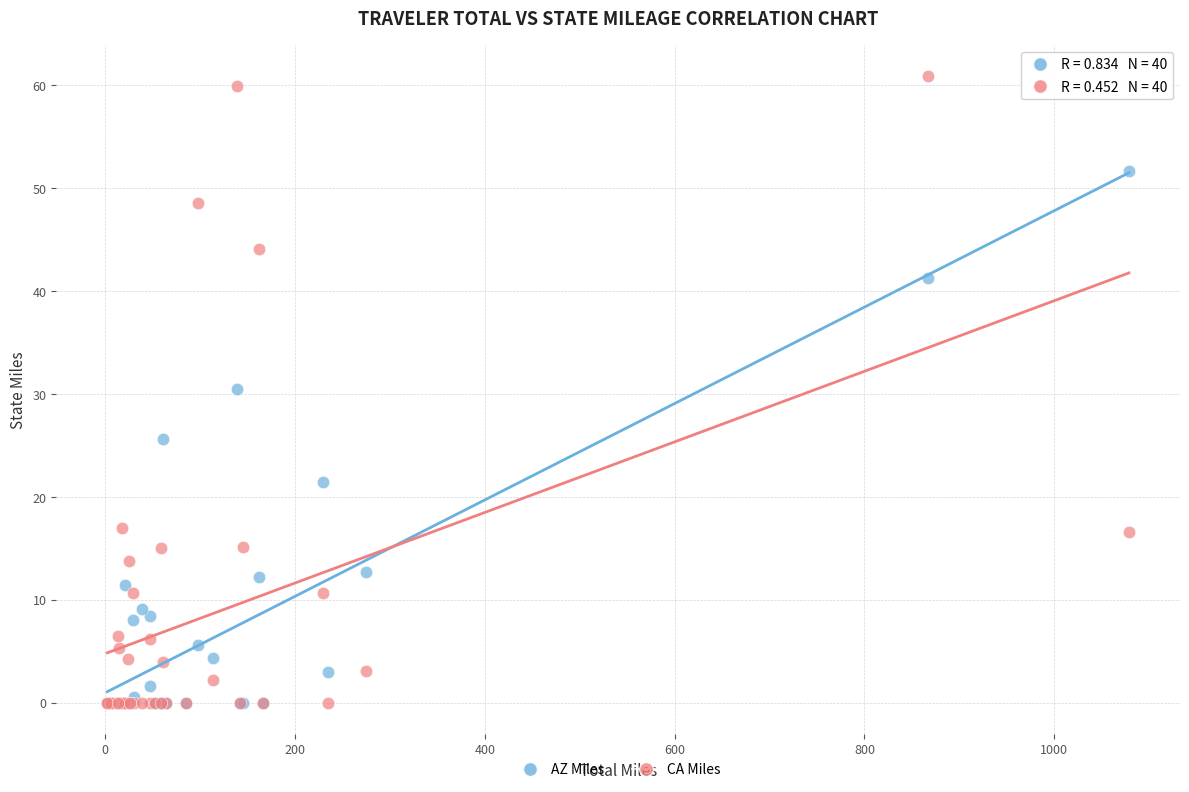

What are all the series names shown in the legend?

AZ Miles, CA Miles